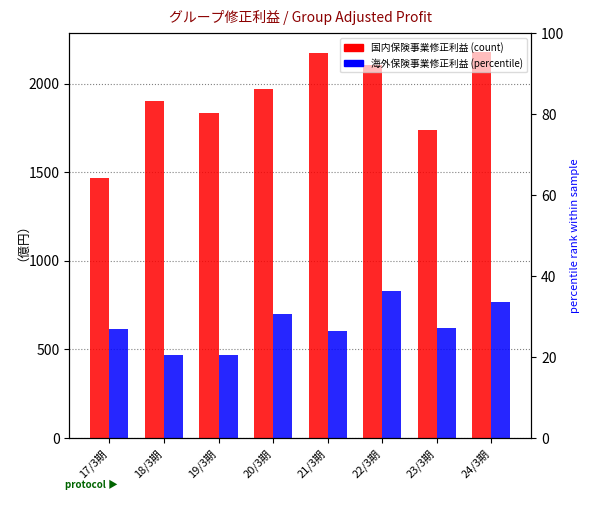

Rank the series at 24/3期 from highest to lowest value.

国内保険事業修正利益, 海外保険事業修正利益